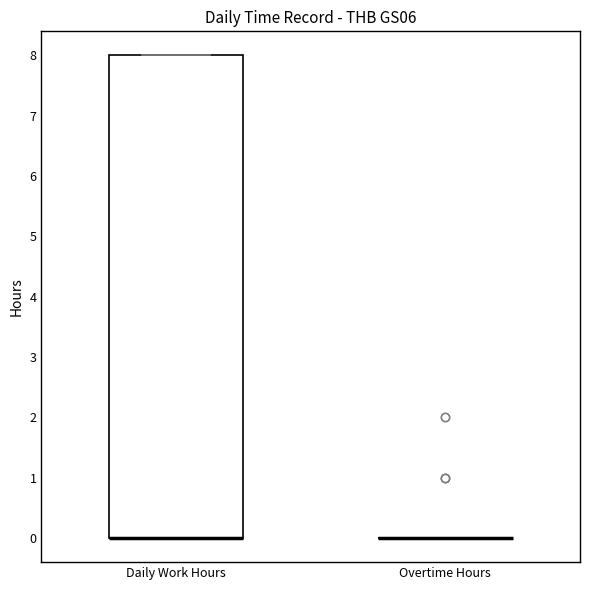

Reading left to right, read every box against the y-axis: the position of its median line, the range the box covers, and the ends of its whiskers. The values are not printed on the chart, so give them approximately, as read against the axis.

Daily Work Hours: median 0 (drawn on the box's lower edge), box 0 to 8, whiskers 0 to 8
Overtime Hours: box collapsed to a line at 0, whiskers 0 to 0